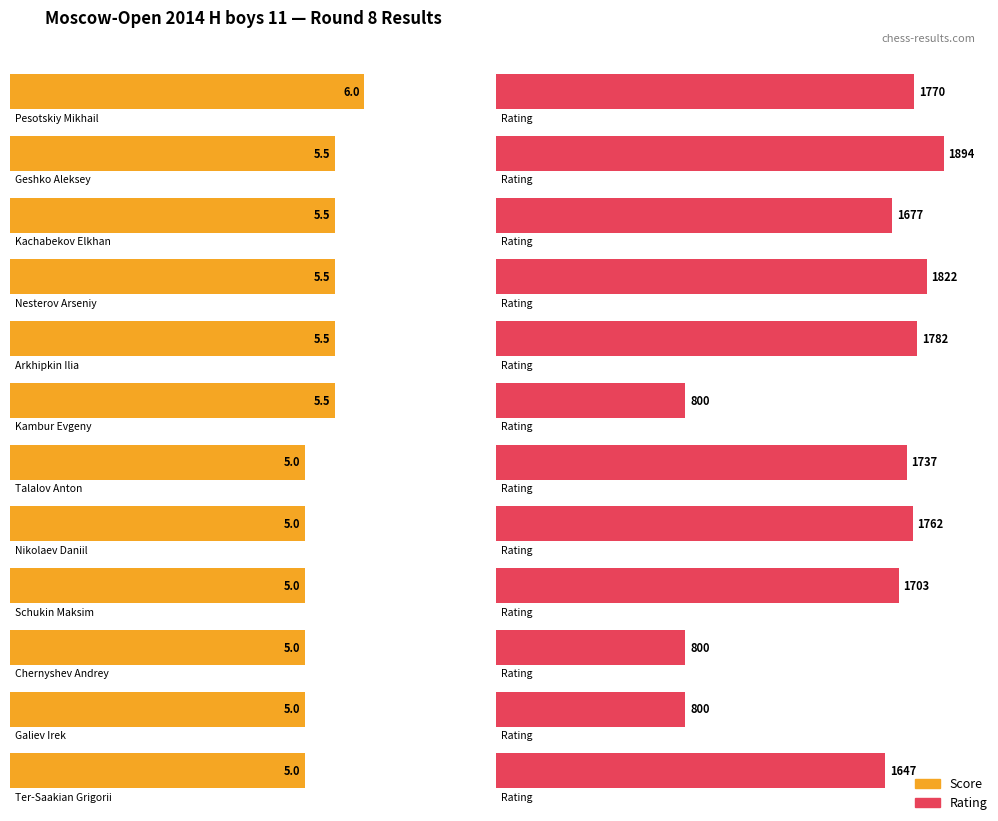

Rank the series by their maximum value, from lowest to highest.

Score, Rating